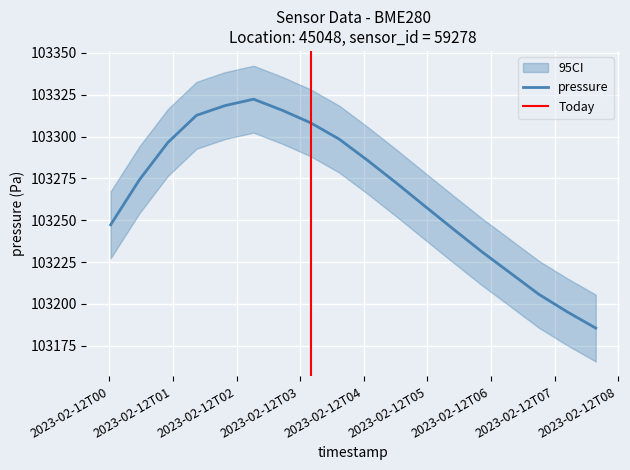

What is the label of the 9th point from the left?

2023-02-12T03:36:45